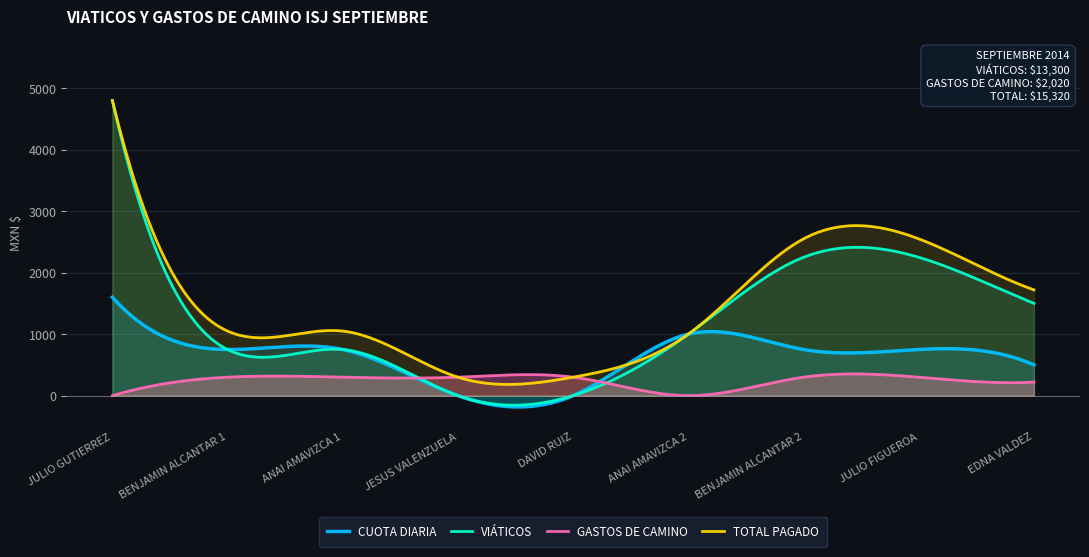

At how many categories does at least one series exceed 4551?

2